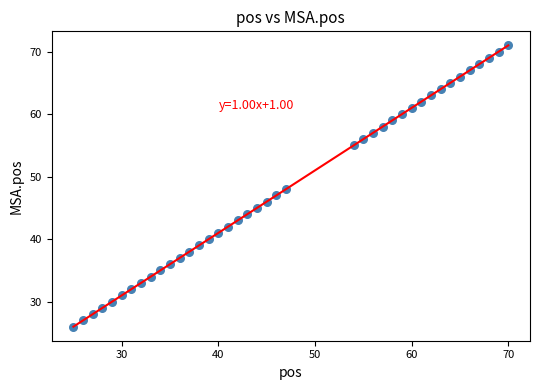

What is the range of X values (max minus min)?

45